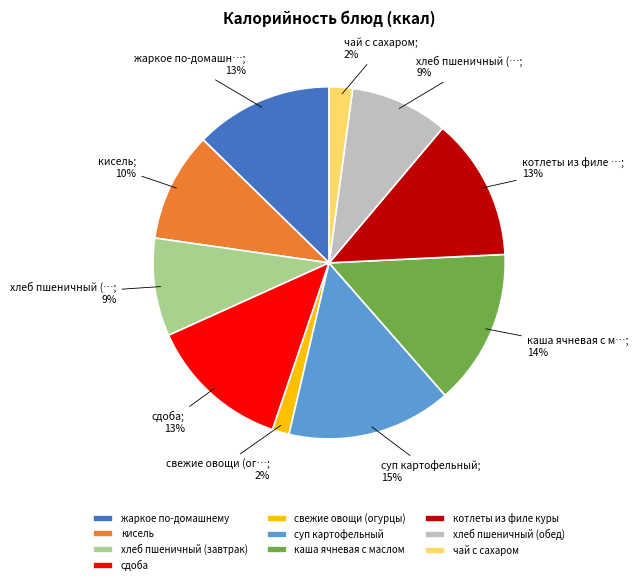

Which slice is the largest?

суп картофельный